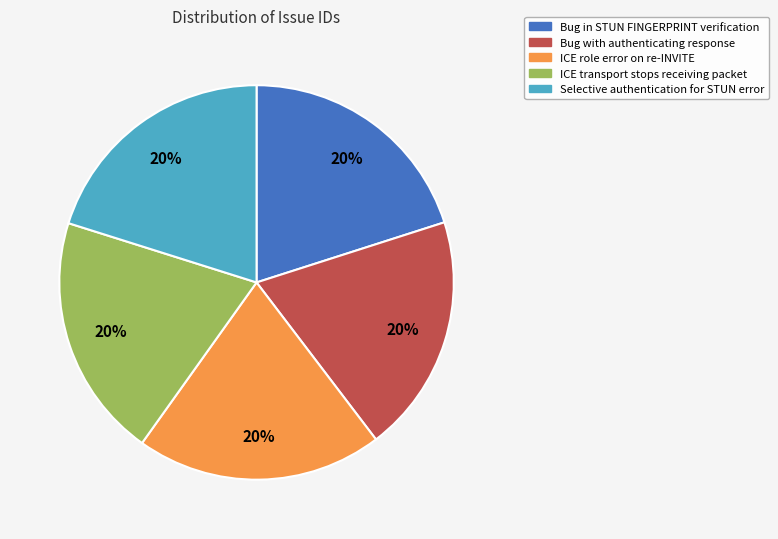

Is the sum of Bug in STUN FINGERPRINT verification and ICE role error on re-INVITE greater than half?

No